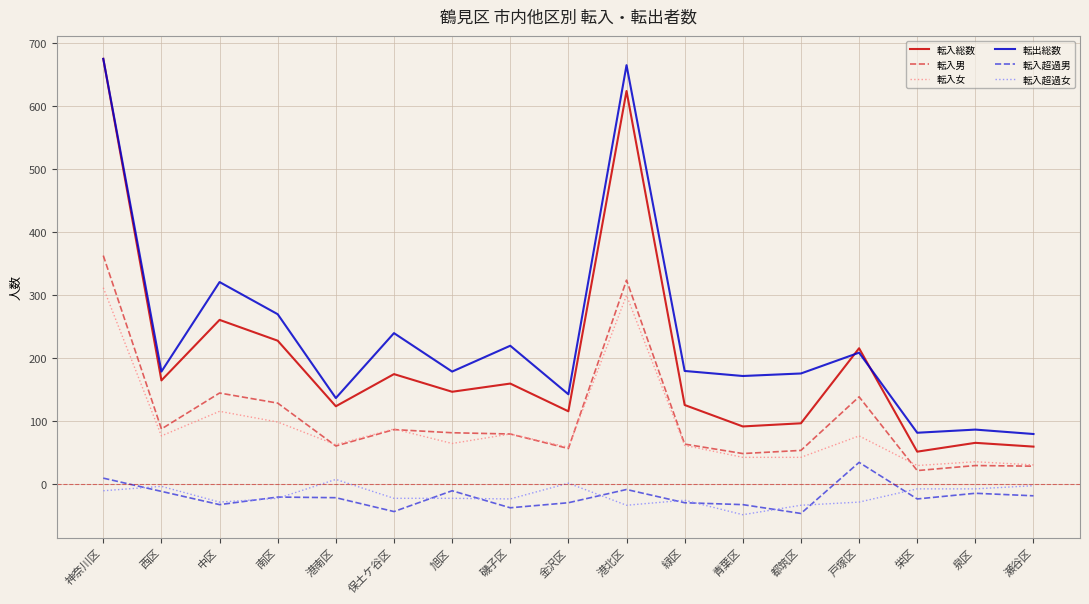

The 転入女 series shows 116 at 中区. True or false?

True